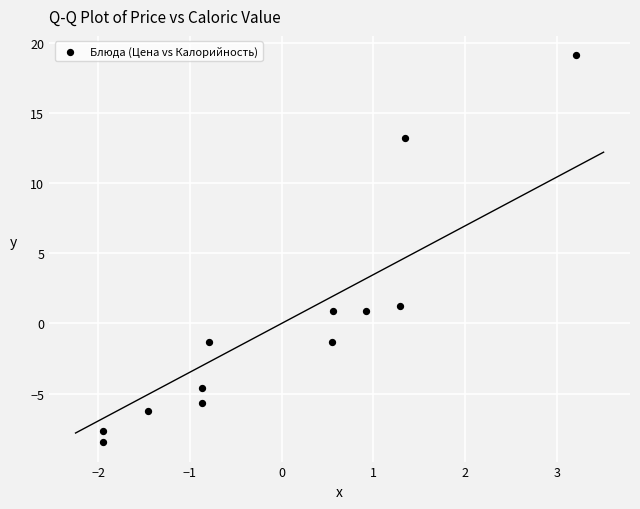

What Y value in the scatter plot is closest to 5?

1.3